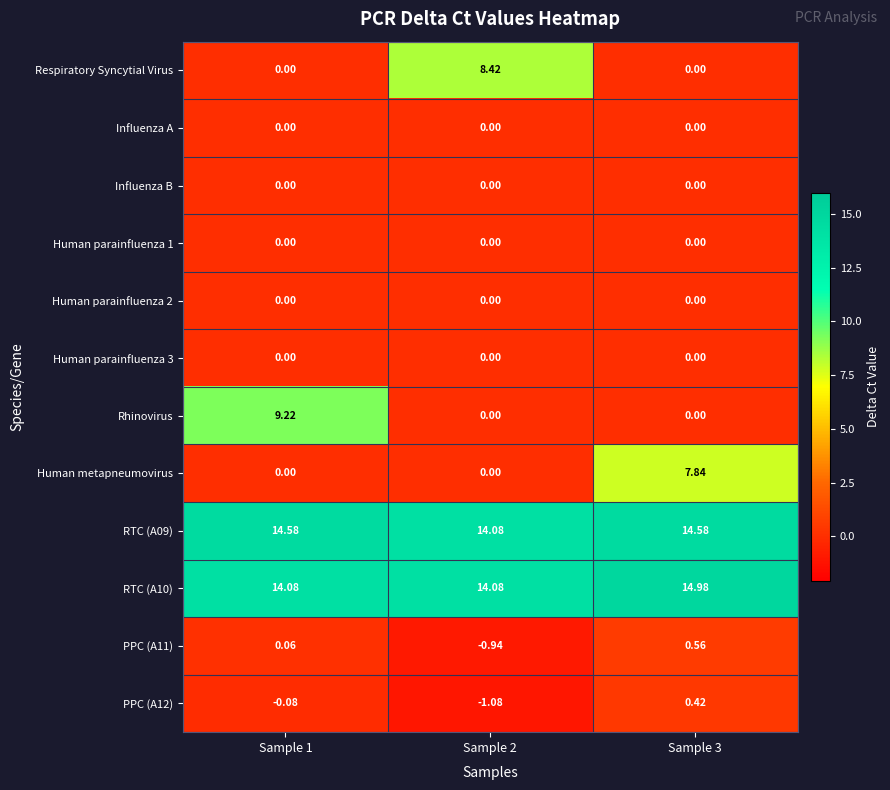

Which series has the largest range (max minus min)?

Rhinovirus